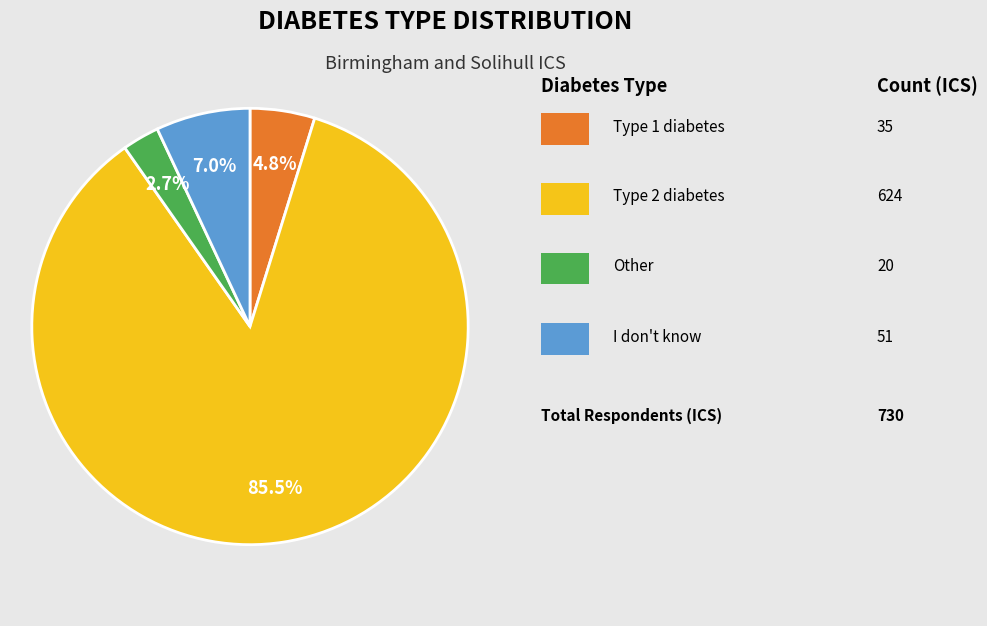

Is there any slice that represents more than half of the pie?

Yes